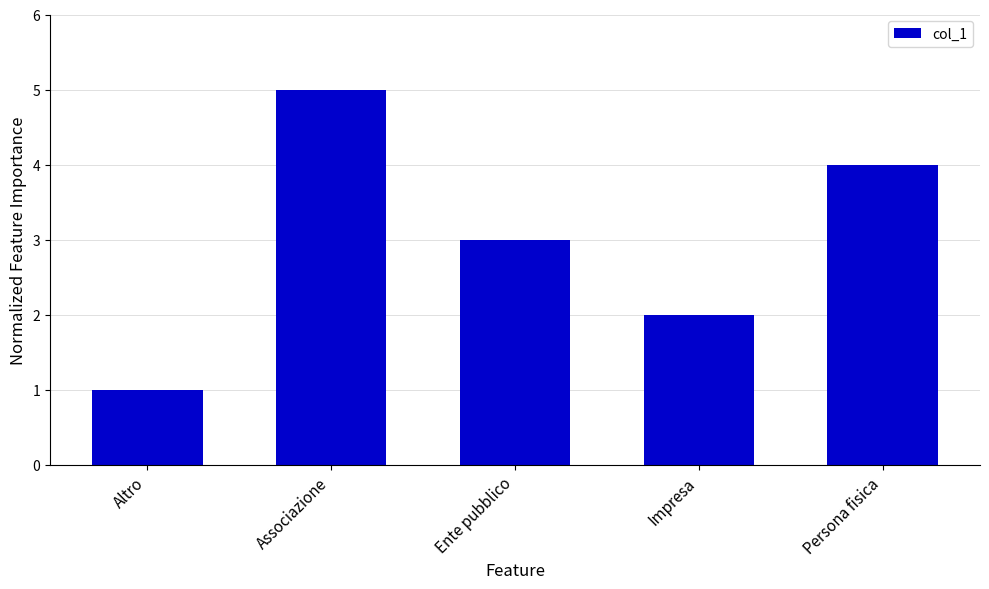

How many series are shown in this chart?

1